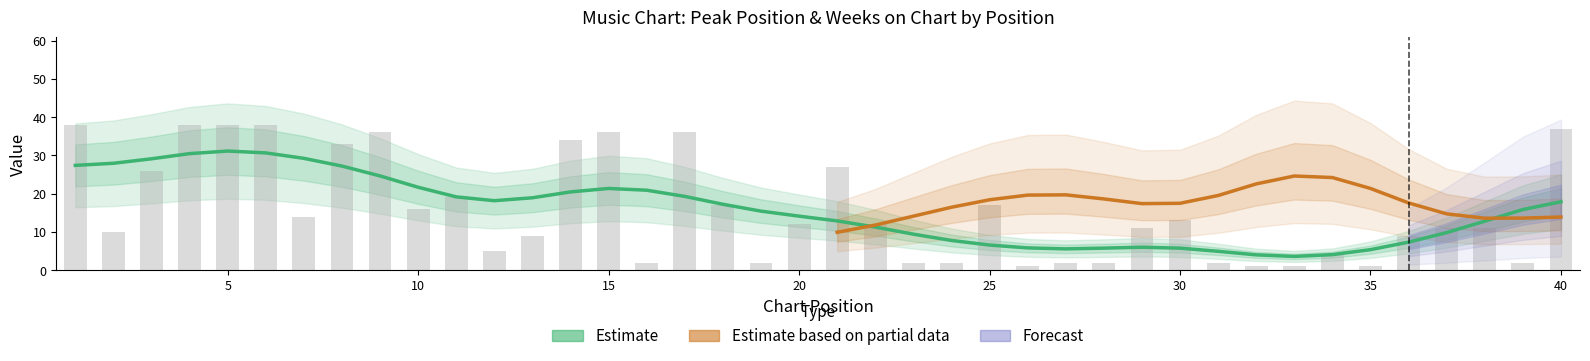

What is the sum of the values at 19 and 3?

28